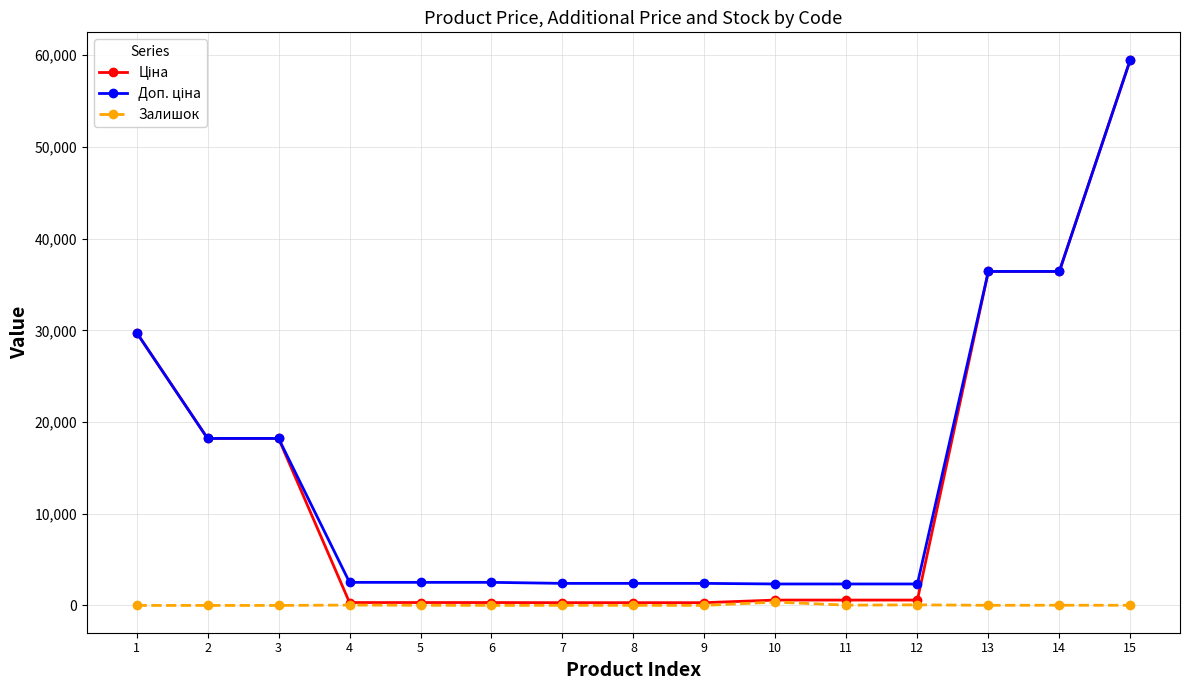

How many categories are shown in the chart?

15